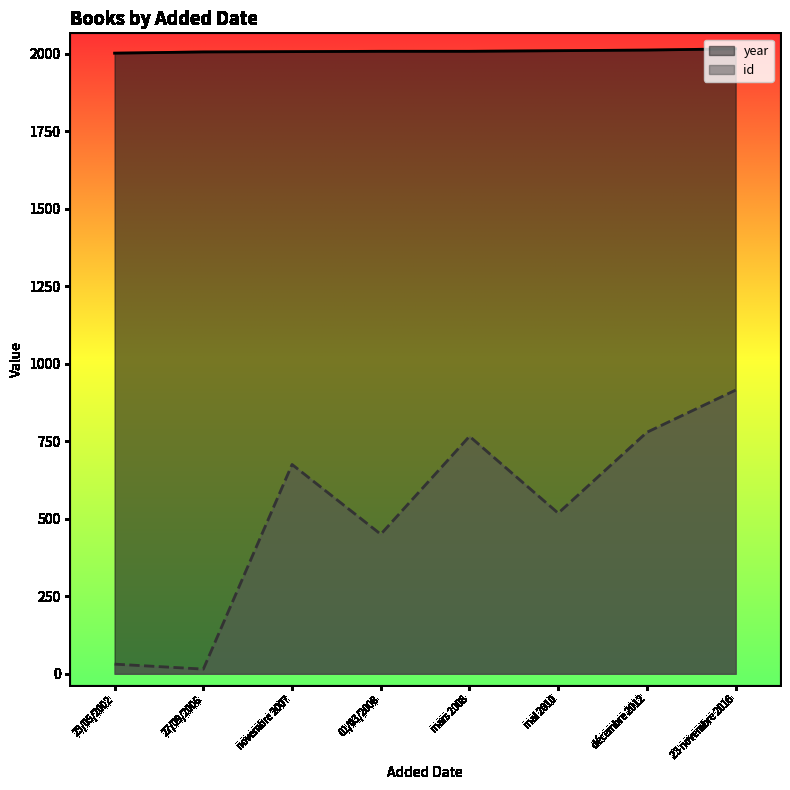

What position from the right is décembre 2012?

2